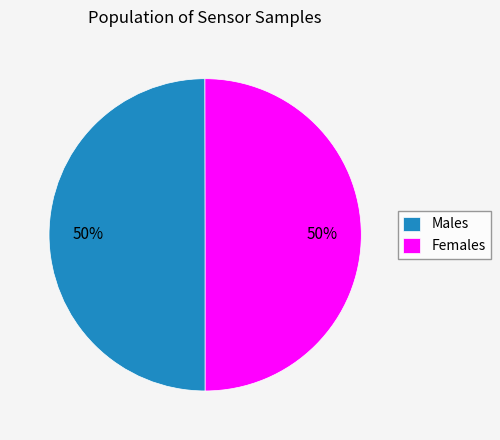

Do Males and Females together represent more than half of the pie?

Yes